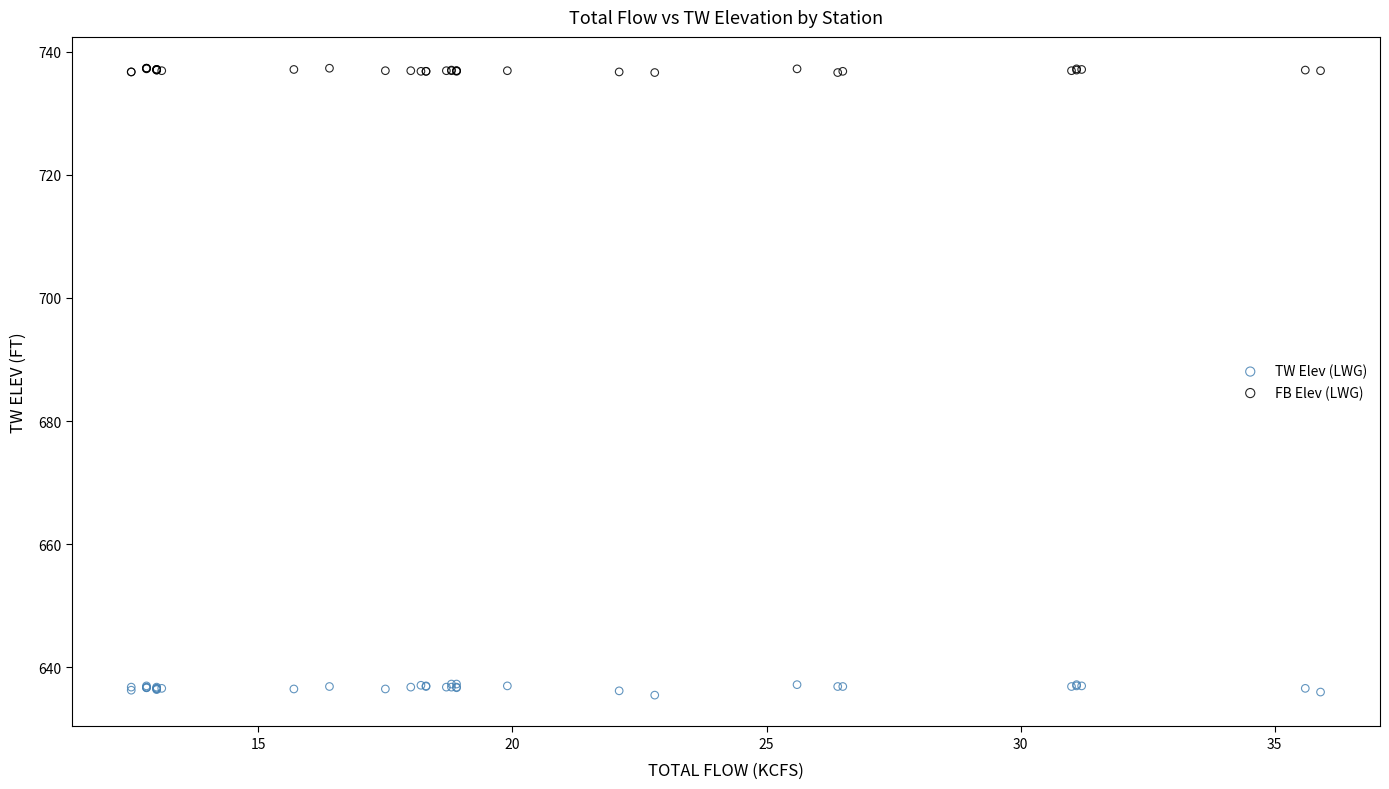

What is the X range (max minus min) for the scatter plot?

23.4